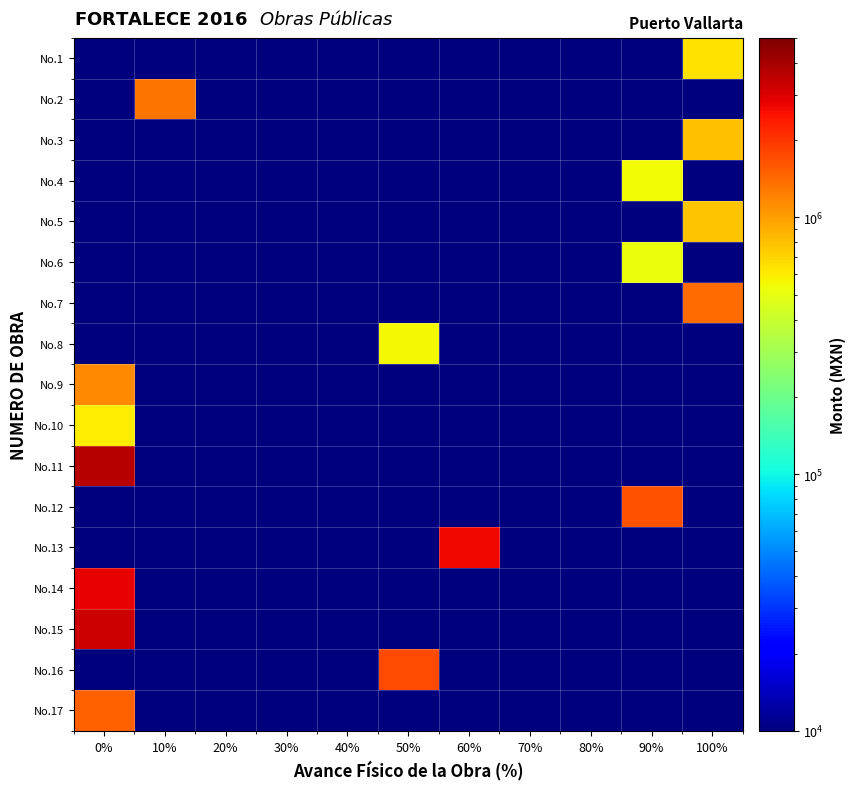

Reading left to right, list all the values displayed in this chart.

No.1: 0%=5000.0	10%=5000.0	20%=5000.0	30%=5000.0	40%=5000.0	50%=5000.0	60%=5000.0	70%=5000.0	80%=5000.0	90%=5000.0	100%=640391.9
No.2: 0%=5000.0	10%=1341142.5	20%=5000.0	30%=5000.0	40%=5000.0	50%=5000.0	60%=5000.0	70%=5000.0	80%=5000.0	90%=5000.0	100%=5000.0
No.3: 0%=5000.0	10%=5000.0	20%=5000.0	30%=5000.0	40%=5000.0	50%=5000.0	60%=5000.0	70%=5000.0	80%=5000.0	90%=5000.0	100%=799162.0
No.4: 0%=5000.0	10%=5000.0	20%=5000.0	30%=5000.0	40%=5000.0	50%=5000.0	60%=5000.0	70%=5000.0	80%=5000.0	90%=541698.1	100%=5000.0
No.5: 0%=5000.0	10%=5000.0	20%=5000.0	30%=5000.0	40%=5000.0	50%=5000.0	60%=5000.0	70%=5000.0	80%=5000.0	90%=5000.0	100%=776760.6
No.6: 0%=5000.0	10%=5000.0	20%=5000.0	30%=5000.0	40%=5000.0	50%=5000.0	60%=5000.0	70%=5000.0	80%=5000.0	90%=519548.1	100%=5000.0
No.7: 0%=5000.0	10%=5000.0	20%=5000.0	30%=5000.0	40%=5000.0	50%=5000.0	60%=5000.0	70%=5000.0	80%=5000.0	90%=5000.0	100%=1404460.5
No.8: 0%=5000.0	10%=5000.0	20%=5000.0	30%=5000.0	40%=5000.0	50%=549722.9	60%=5000.0	70%=5000.0	80%=5000.0	90%=5000.0	100%=5000.0
No.9: 0%=1142904.1	10%=5000.0	20%=5000.0	30%=5000.0	40%=5000.0	50%=5000.0	60%=5000.0	70%=5000.0	80%=5000.0	90%=5000.0	100%=5000.0
No.10: 0%=598825.3	10%=5000.0	20%=5000.0	30%=5000.0	40%=5000.0	50%=5000.0	60%=5000.0	70%=5000.0	80%=5000.0	90%=5000.0	100%=5000.0
No.11: 0%=3712006.5	10%=5000.0	20%=5000.0	30%=5000.0	40%=5000.0	50%=5000.0	60%=5000.0	70%=5000.0	80%=5000.0	90%=5000.0	100%=5000.0
No.12: 0%=5000.0	10%=5000.0	20%=5000.0	30%=5000.0	40%=5000.0	50%=5000.0	60%=5000.0	70%=5000.0	80%=5000.0	90%=1671473.6	100%=5000.0
No.13: 0%=5000.0	10%=5000.0	20%=5000.0	30%=5000.0	40%=5000.0	50%=5000.0	60%=2699072.5	70%=5000.0	80%=5000.0	90%=5000.0	100%=5000.0
No.14: 0%=2847136.6	10%=5000.0	20%=5000.0	30%=5000.0	40%=5000.0	50%=5000.0	60%=5000.0	70%=5000.0	80%=5000.0	90%=5000.0	100%=5000.0
No.15: 0%=3307798.9	10%=5000.0	20%=5000.0	30%=5000.0	40%=5000.0	50%=5000.0	60%=5000.0	70%=5000.0	80%=5000.0	90%=5000.0	100%=5000.0
No.16: 0%=5000.0	10%=5000.0	20%=5000.0	30%=5000.0	40%=5000.0	50%=1739796.0	60%=5000.0	70%=5000.0	80%=5000.0	90%=5000.0	100%=5000.0
No.17: 0%=1509923.9	10%=5000.0	20%=5000.0	30%=5000.0	40%=5000.0	50%=5000.0	60%=5000.0	70%=5000.0	80%=5000.0	90%=5000.0	100%=5000.0